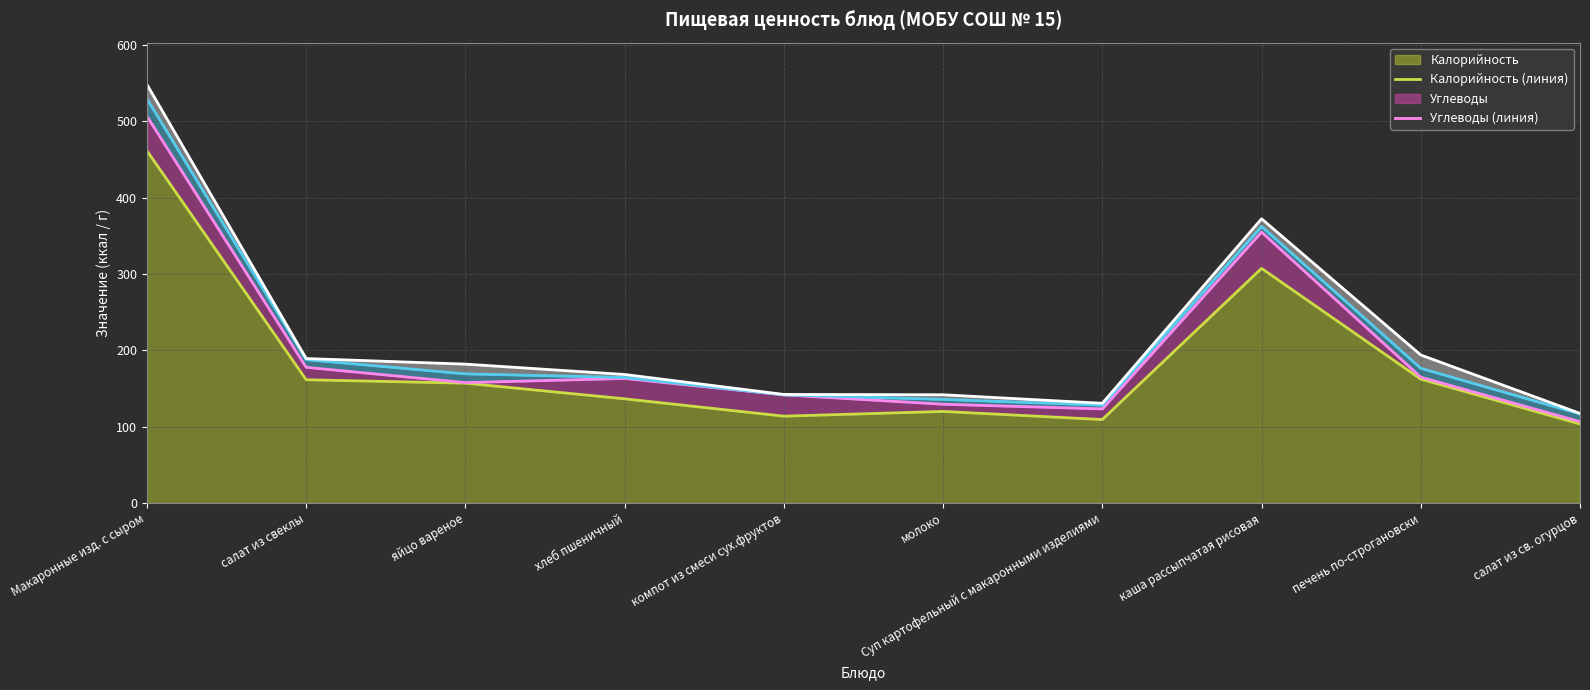

True or false: Белки (линия) has more than 2 interior local peaks.

False